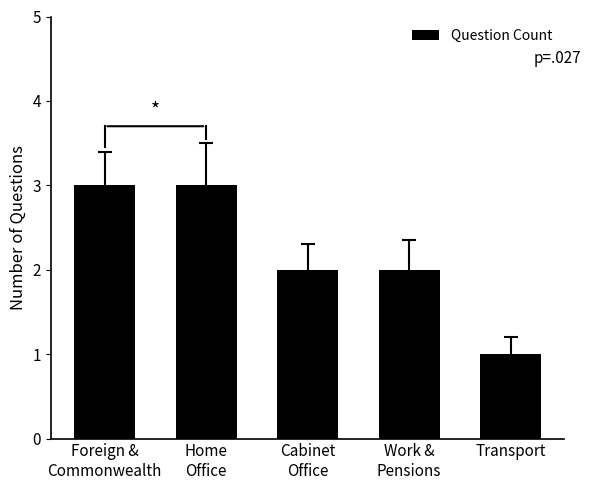

What is the value of the 1st bar from the left?

3